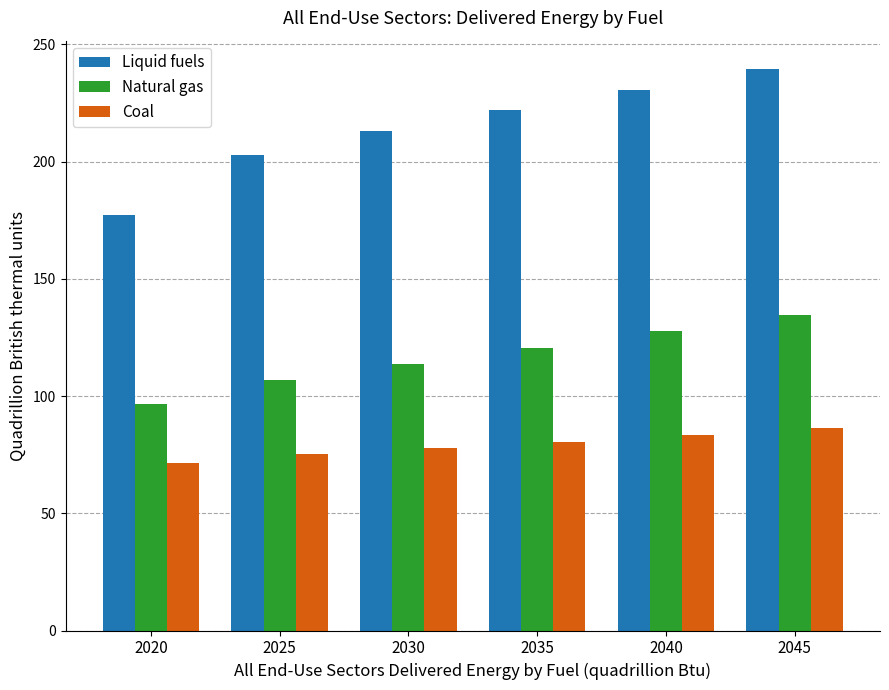

Rank the categories by Coal value from lowest to highest.

2020, 2025, 2030, 2035, 2040, 2045